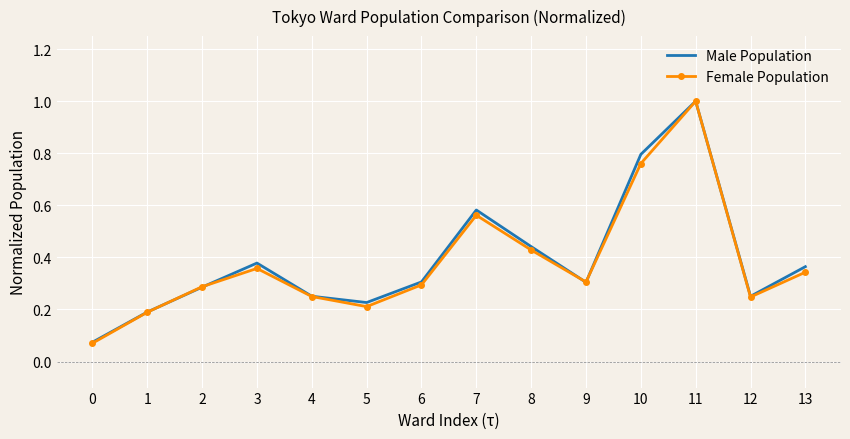

Which series has the largest range (max minus min)?

Female Population